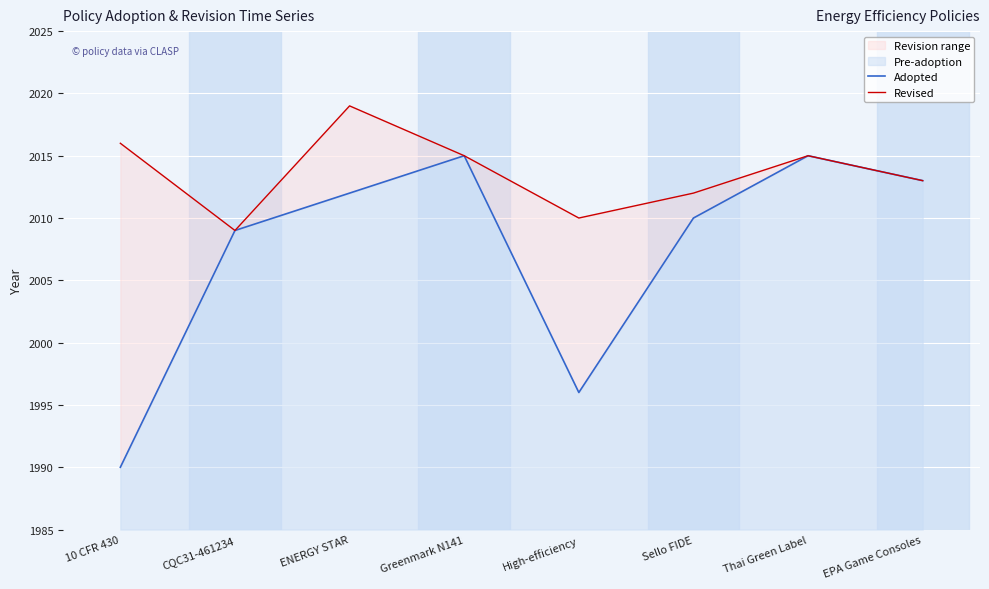

Read the Adopted value at Thai Green Label, to the nearest 5.

2015